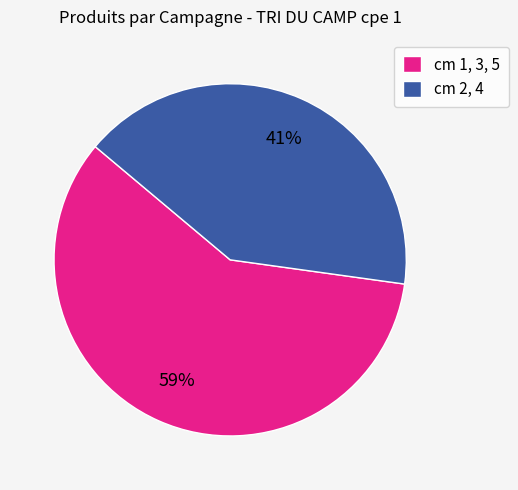

Is the sum of cm 2, 4 and cm 1, 3, 5 greater than half?

Yes